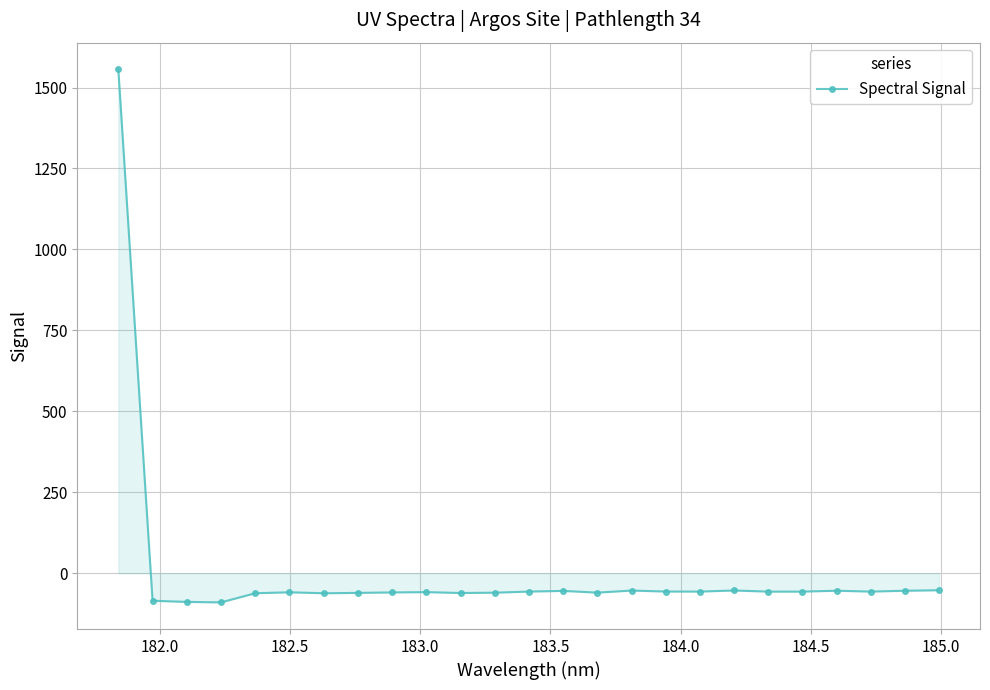

What is the greatest value displayed?

1556.2